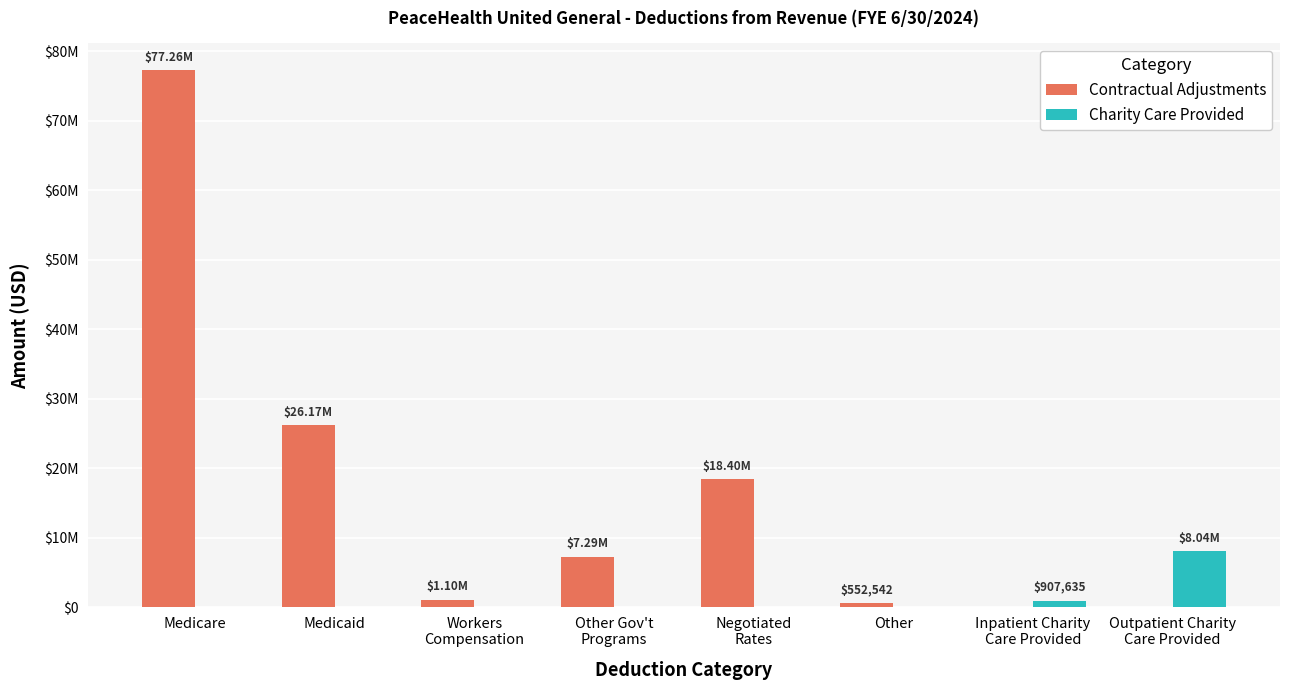

What are all the series names shown in the legend?

Contractual Adjustments, Charity Care Provided